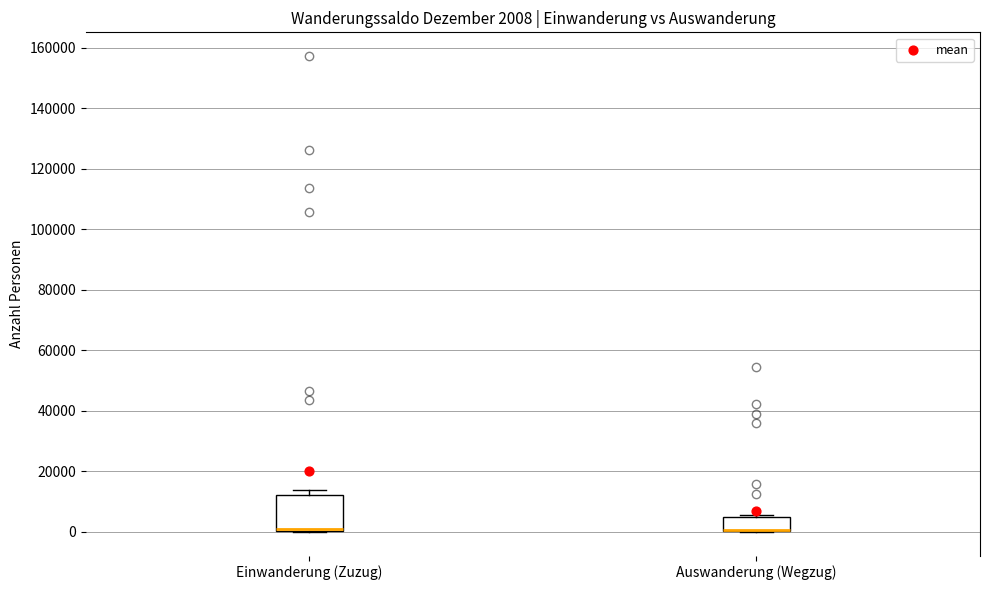

Comparing the boxes themselves (not the whiskers), which one is the tallest?

Einwanderung (Zuzug)